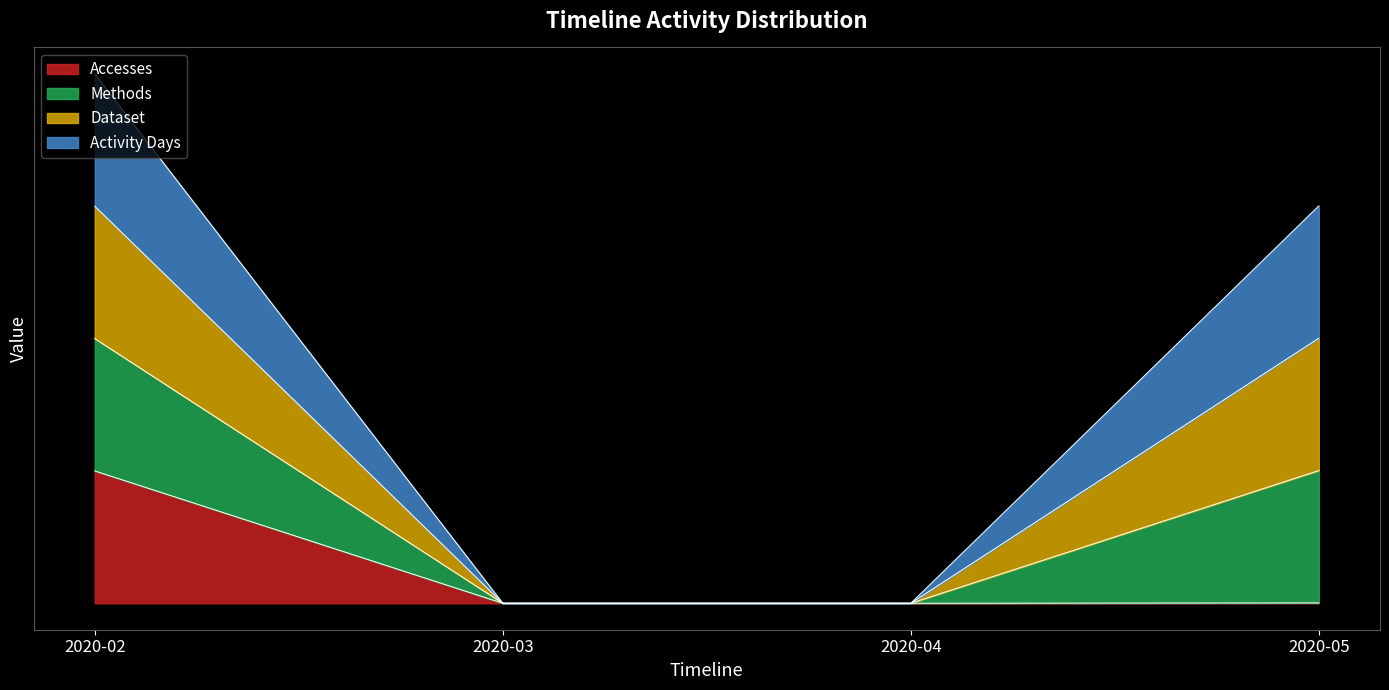

Count the Methods values in the range 0 to 4.

4